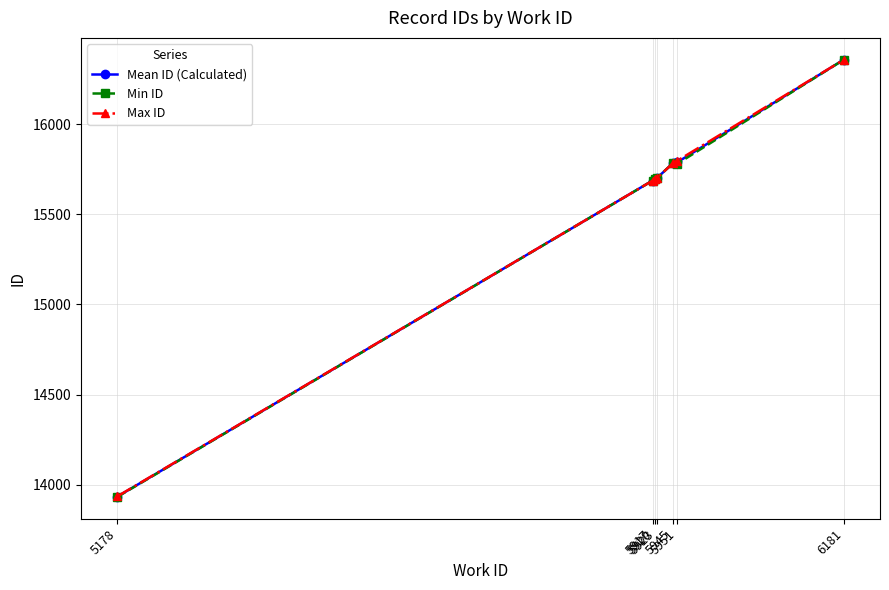

How many lines are shown in the chart?

3